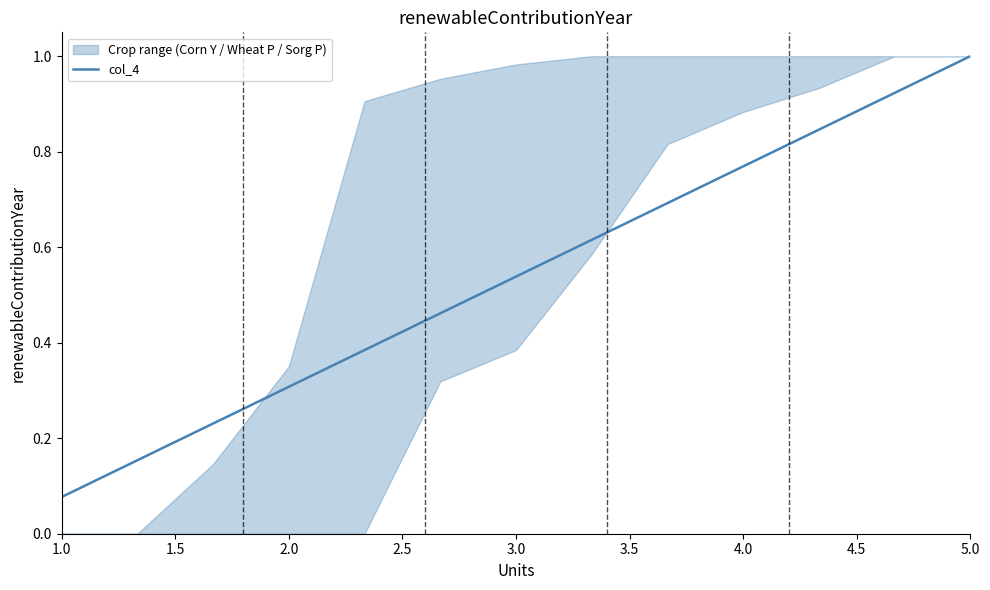

The col_4 series shows 0.3 at 3.0. True or false?

False